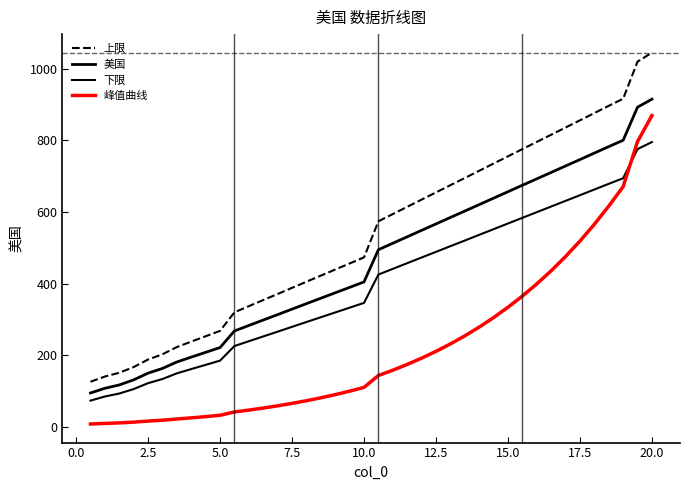

True or false: 美国 and 上限 intersect in this chart.

False